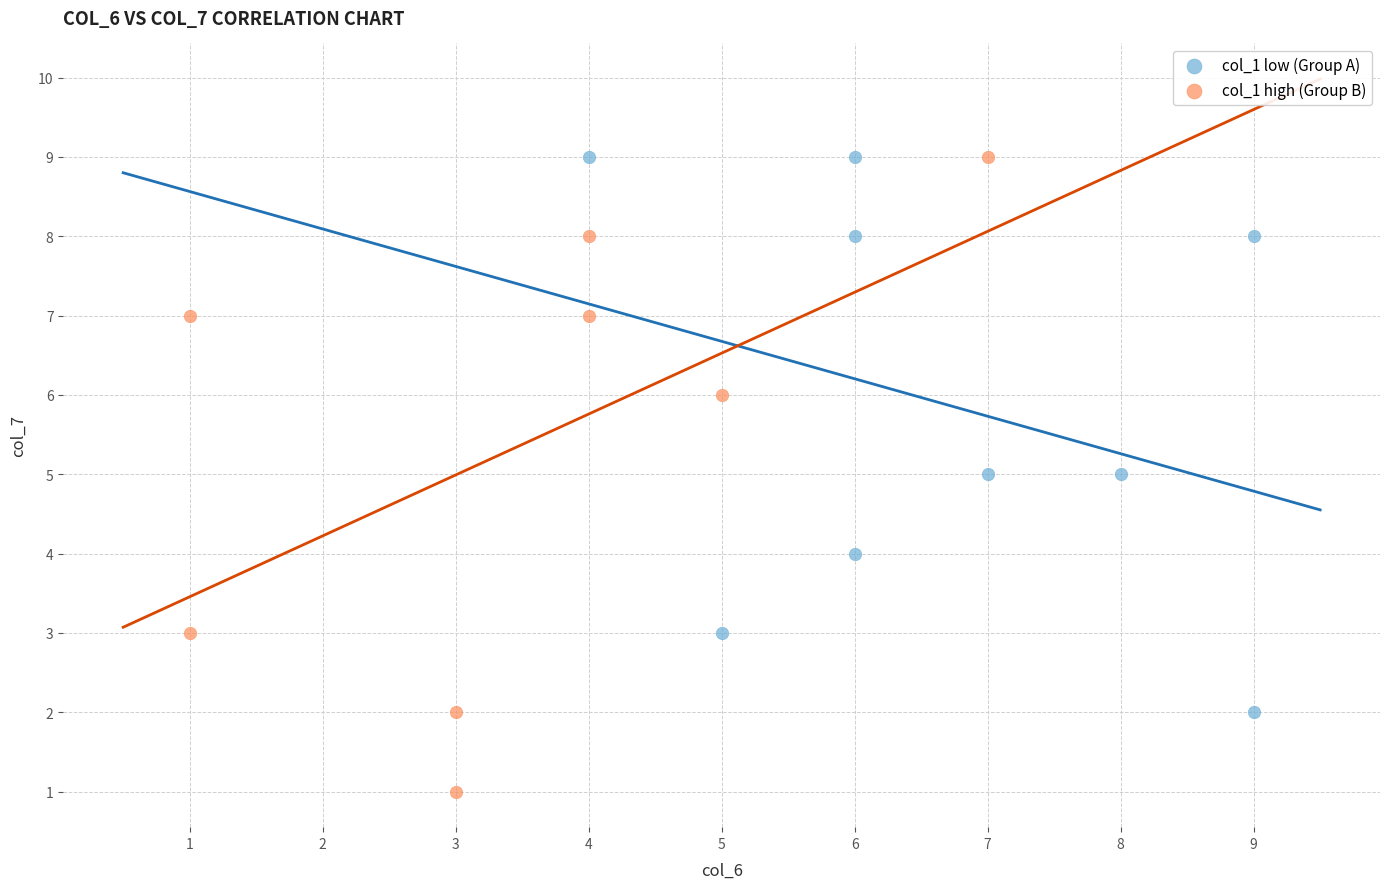

Which series has the widest spread of Y values?

col_1 high (Group B)